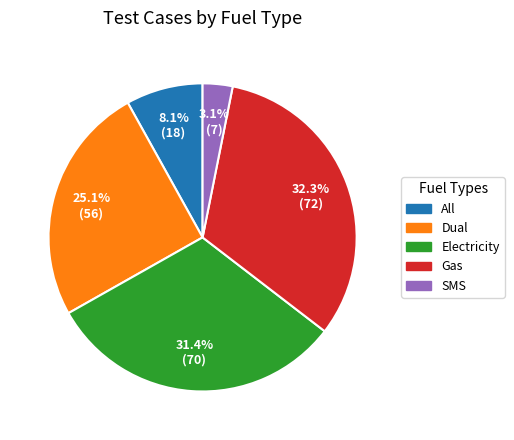

Which has a higher value, All or Dual?

Dual